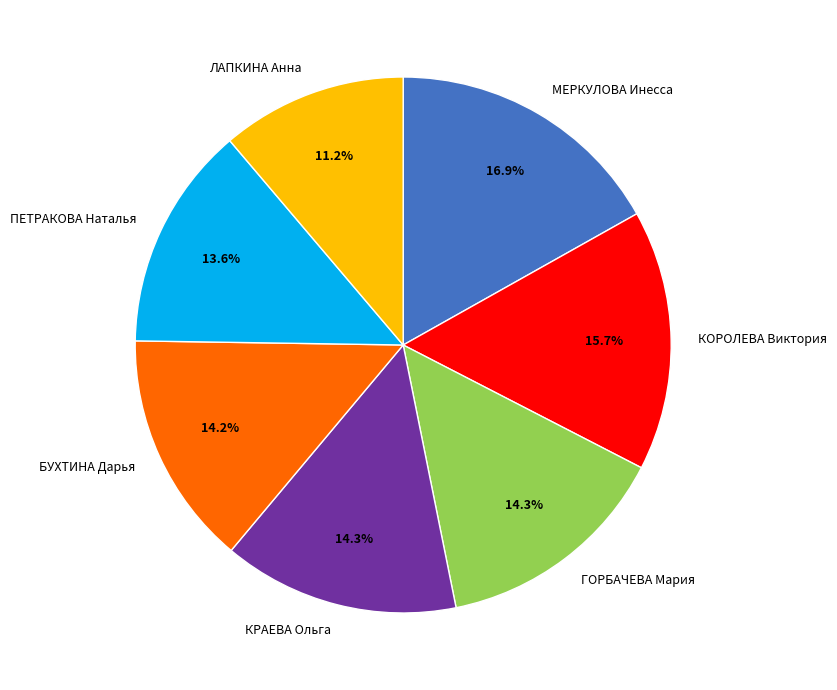

The ЛАПКИНА Анна slice represents 11% of the pie. True or false?

True